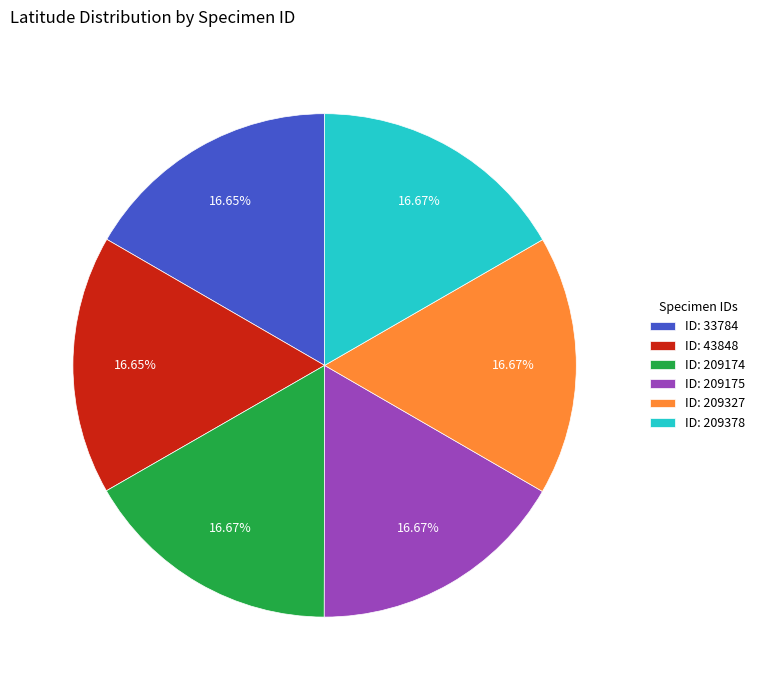

Is there any slice that represents more than half of the pie?

No